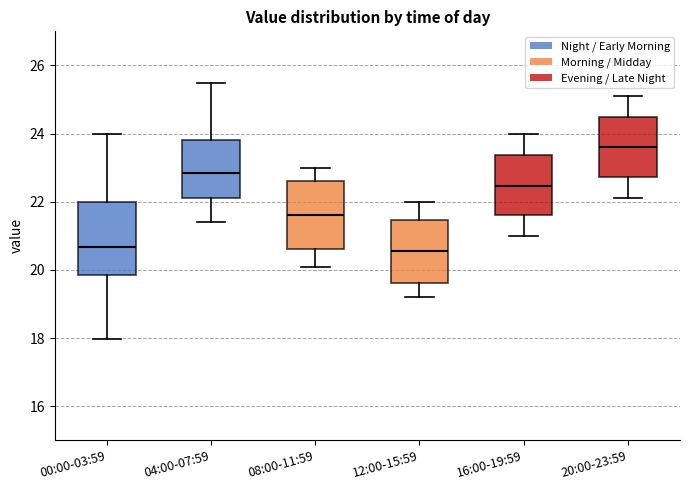

Where does the upper whisker of the box for 20:00-23:59 end on the y-axis? The values are not printed on the chart, so give them approximately, as read against the axis.

25.2